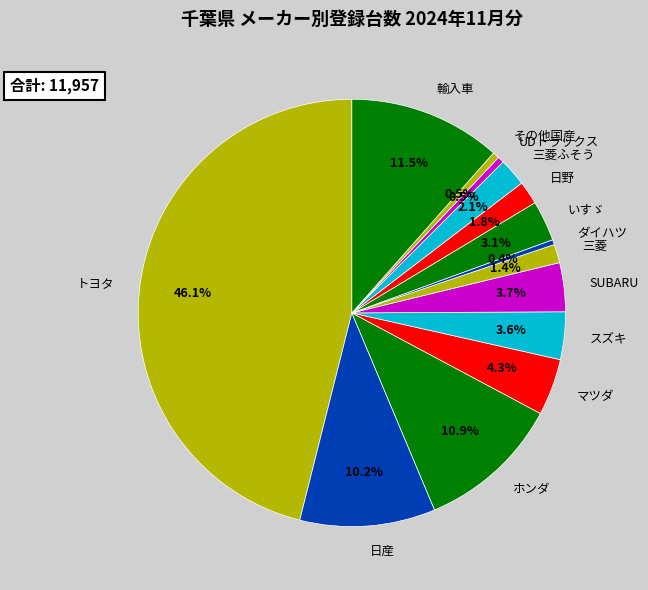

Does その他国産 represent more than half of the total?

No